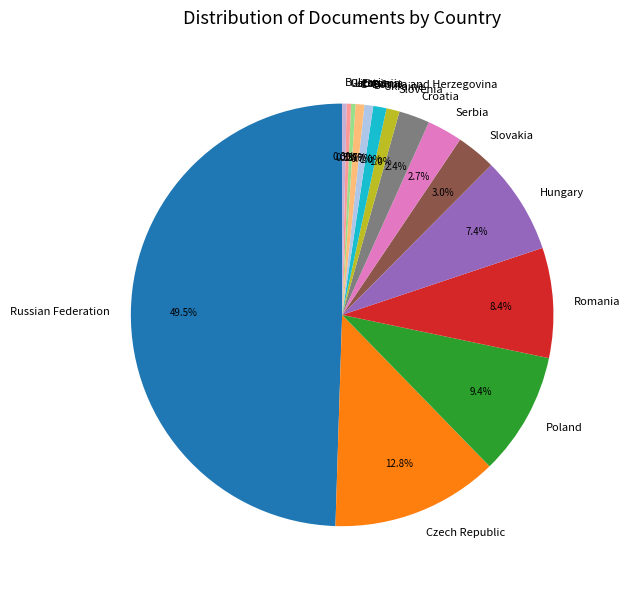

What is the largest slice in the pie chart?

Russian Federation